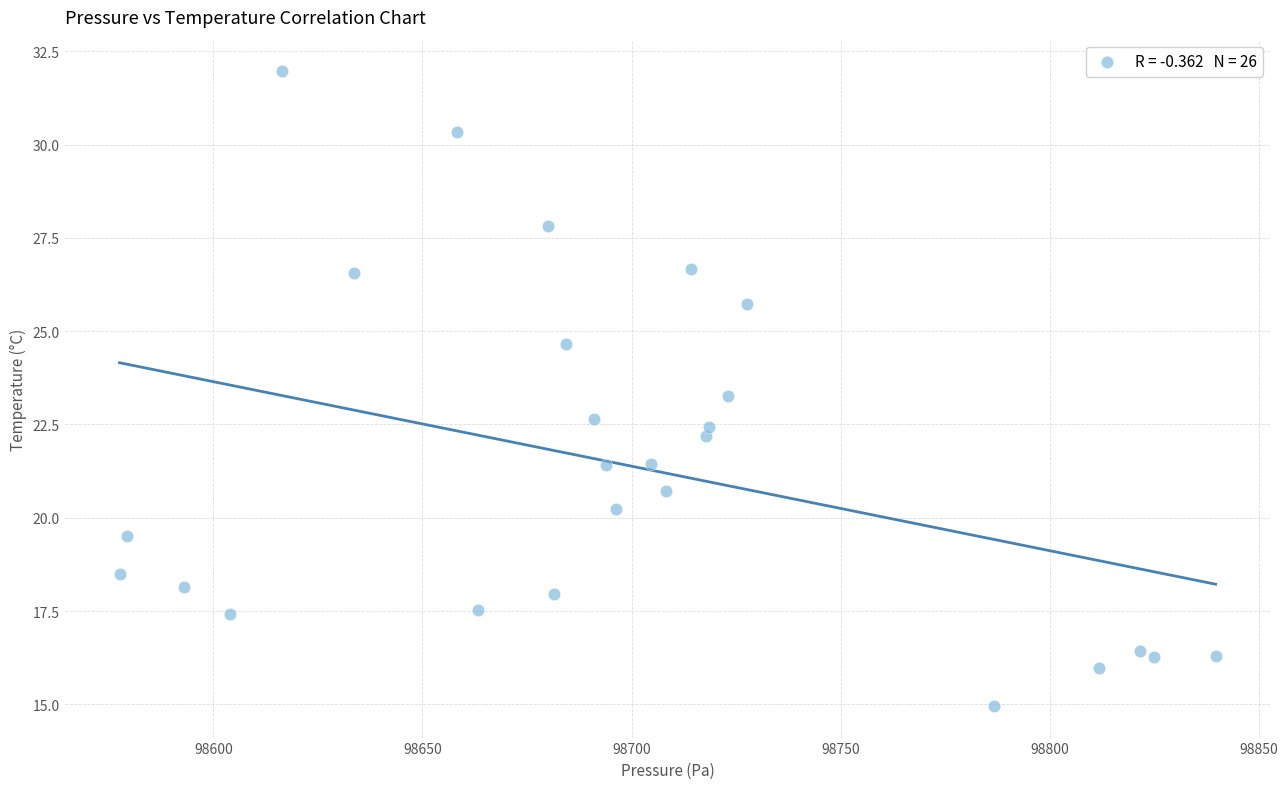

What is the range of Y values (max minus min)?

17.0